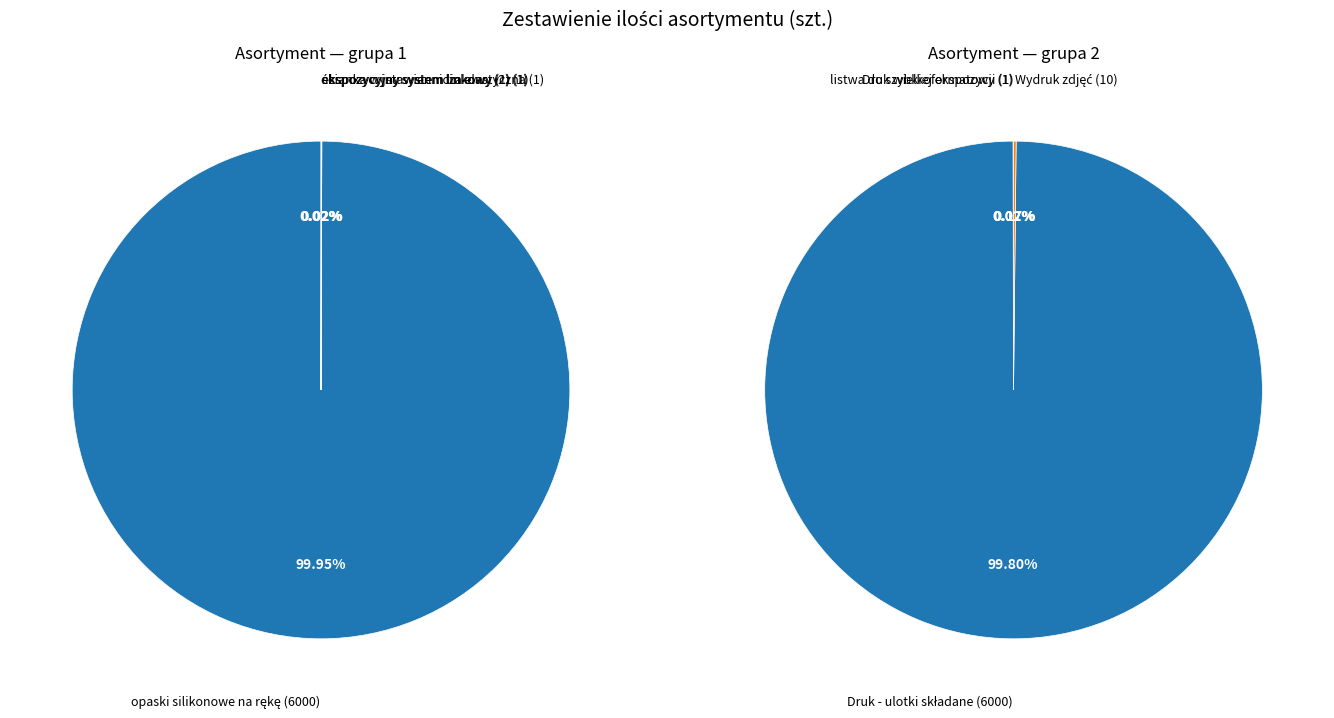

Is it true that opaski silikonowe na rękę is 43% of the pie?

False